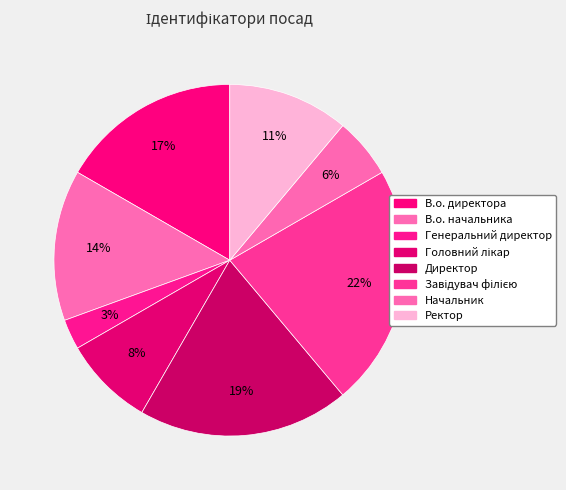

How many segments does this pie chart have?

8